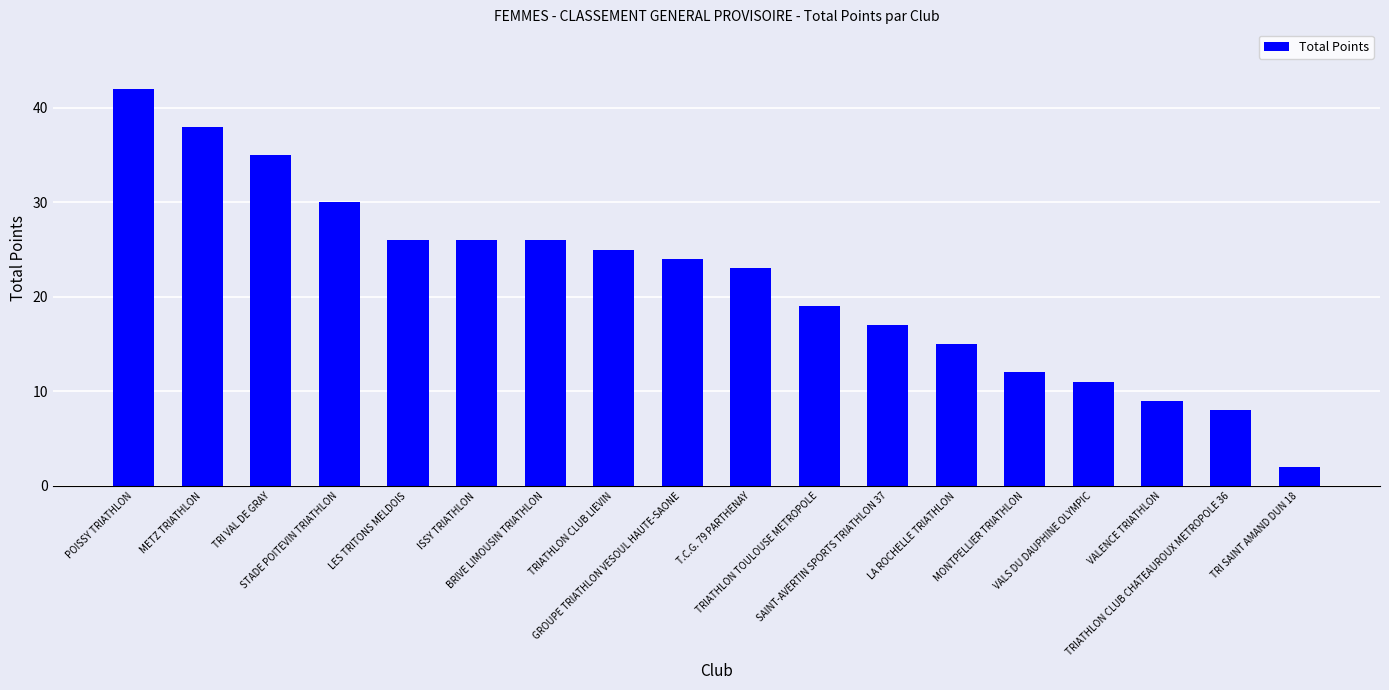

What is the value of the 9th bar from the left?

24